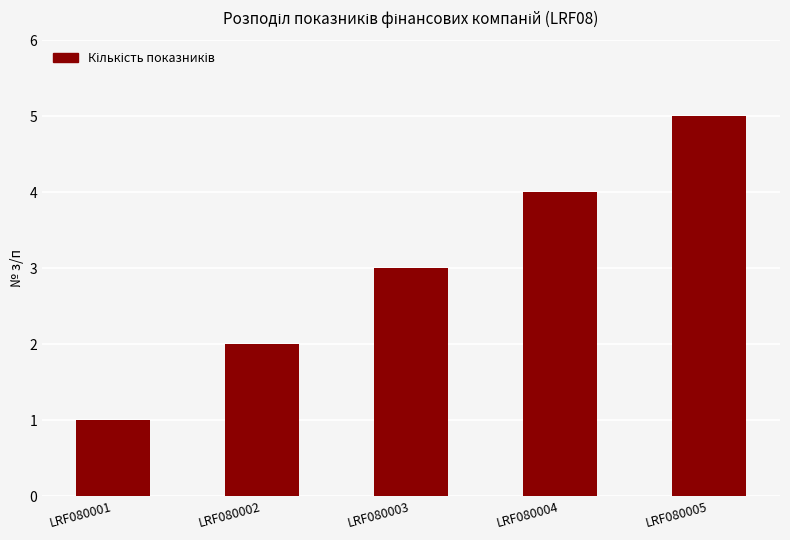

Which category has the lowest value across all series?

LRF080001